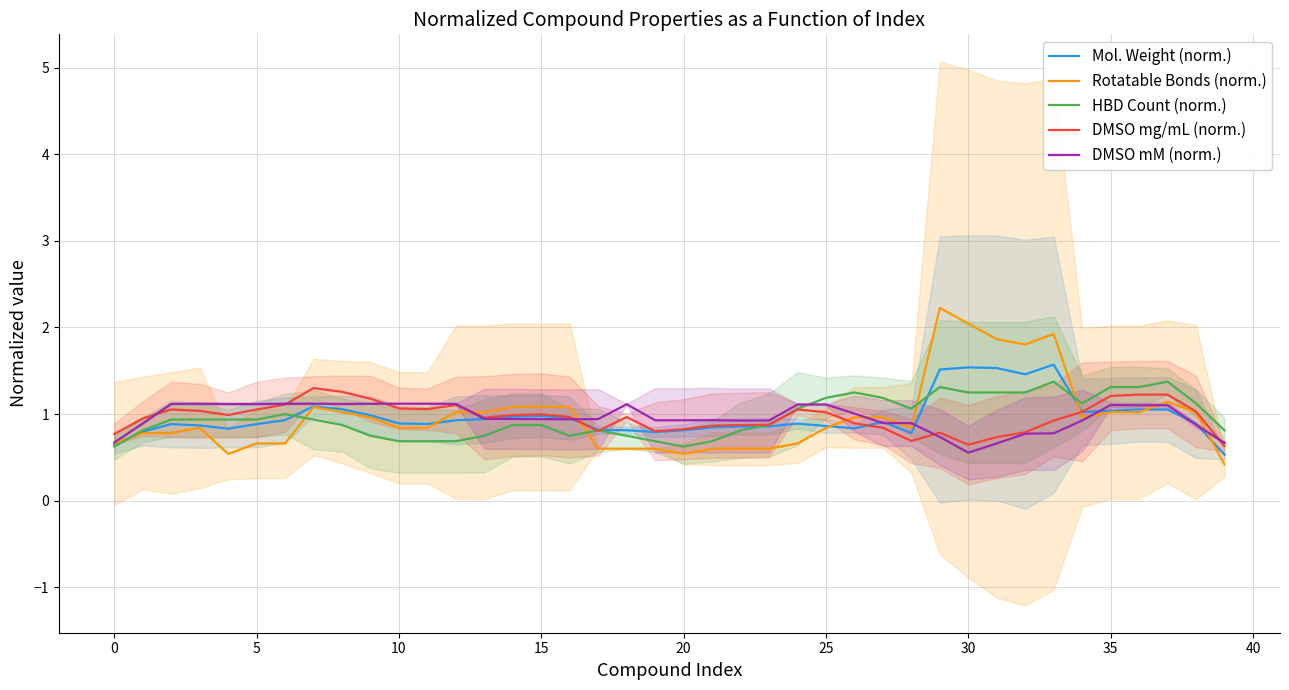

Is the value of DMSO mM (norm.) at 5 greater than the value of Rotatable Bonds (norm.) at 23?

Yes